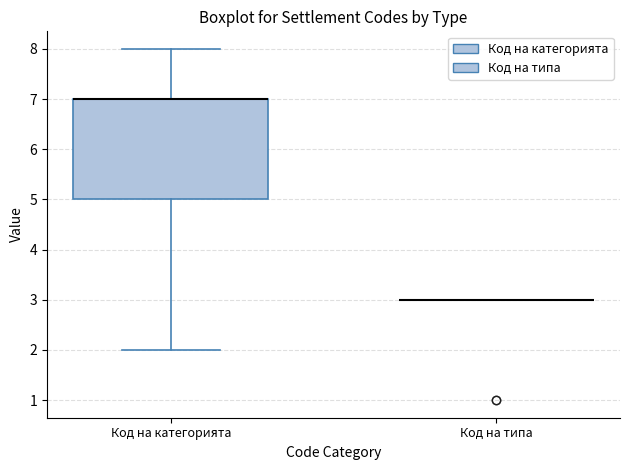

Where is the lower edge of the box for Код на категорията on the y-axis? The values are not printed on the chart, so give them approximately, as read against the axis.

5